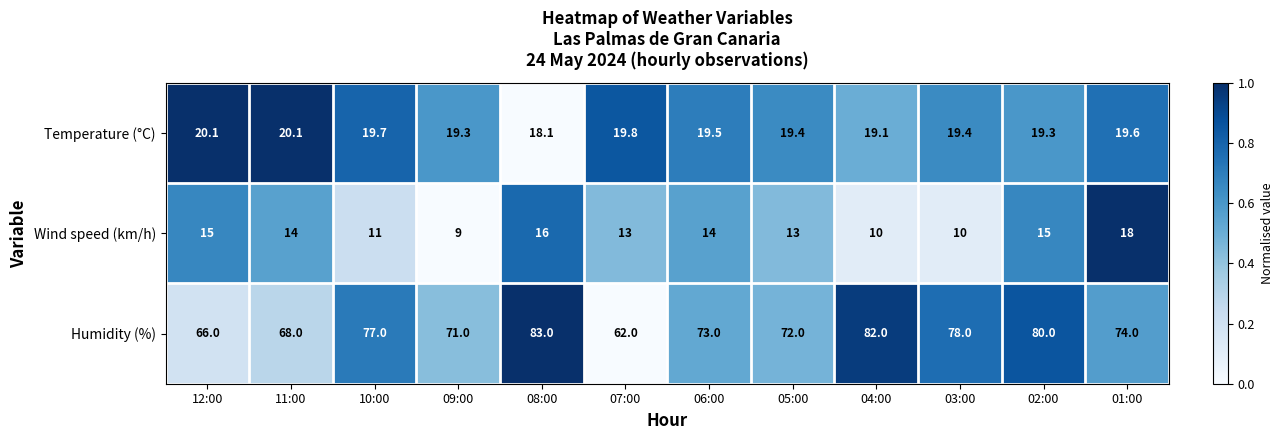

What is the total value across all series at 04:00?

111.1